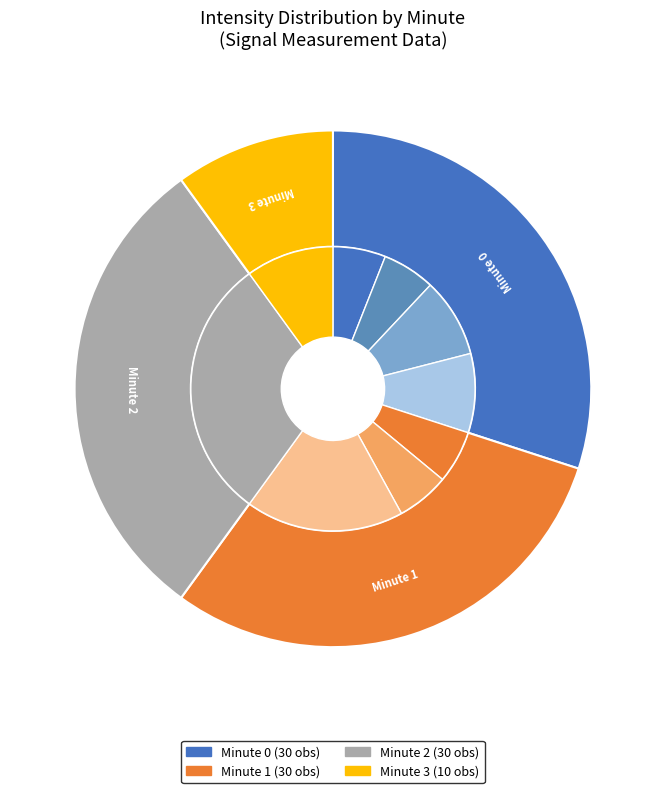

To the nearest percent, what is the average slice percentage?

25%